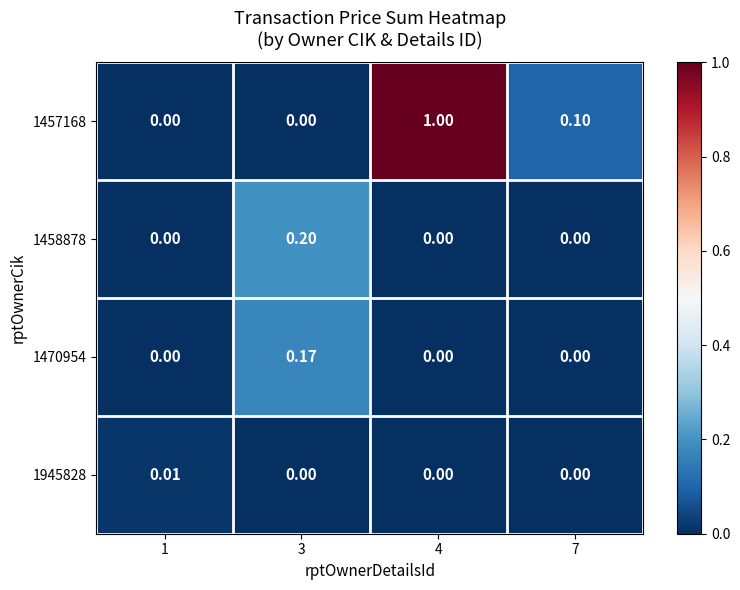

Reading right to left, transcribe all the data shown in this chart.

1457168: 7=0.1	4=1.0	3=0.0	1=0.0
1458878: 7=0.0	4=0.0	3=0.2	1=0.0
1470954: 7=0.0	4=0.0	3=0.2	1=0.0
1945828: 7=0.0	4=0.0	3=0.0	1=0.0